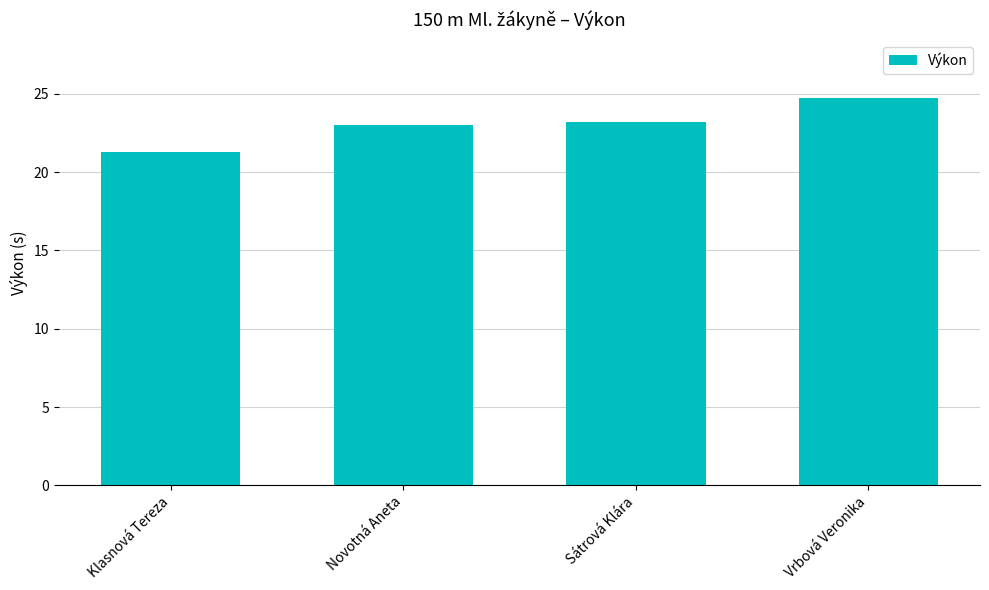

What is the smallest value displayed?

21.3